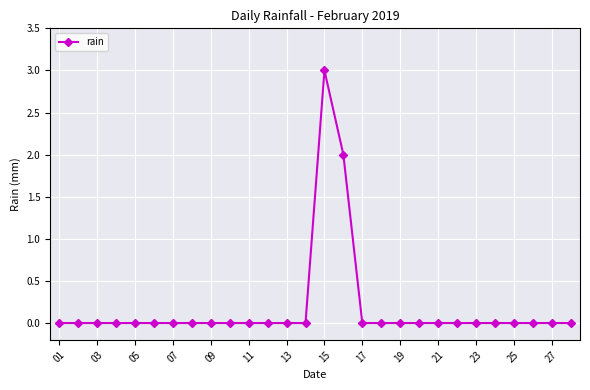

True or false: the data has more than 0 interior local peaks.

True